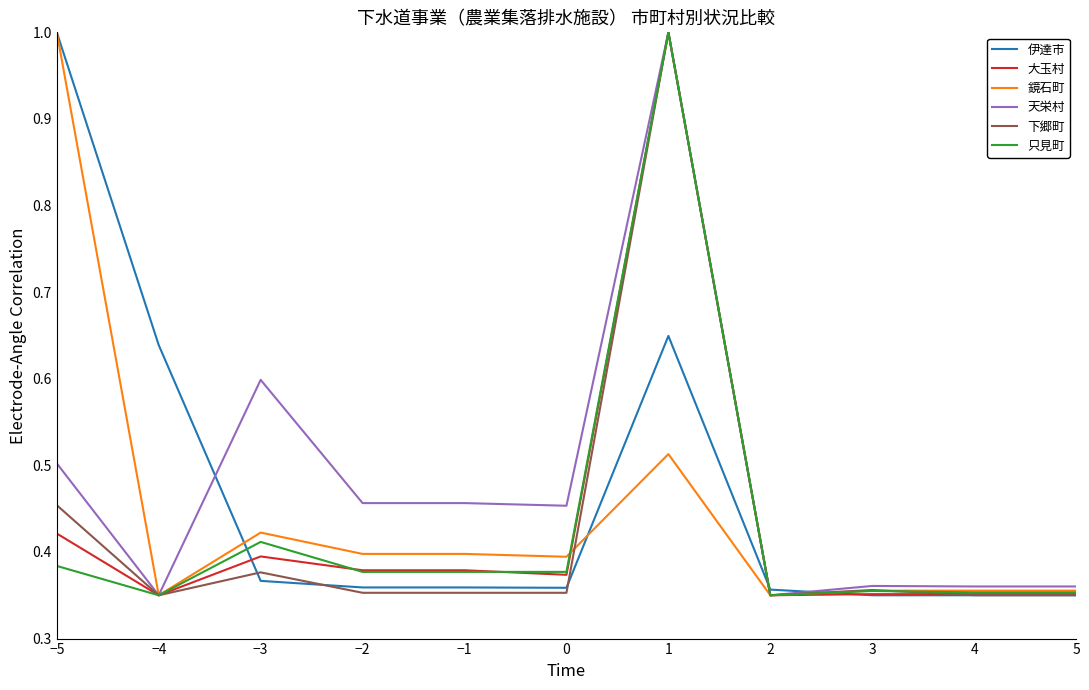

What is the highest value of the 只見町 series?

1.0